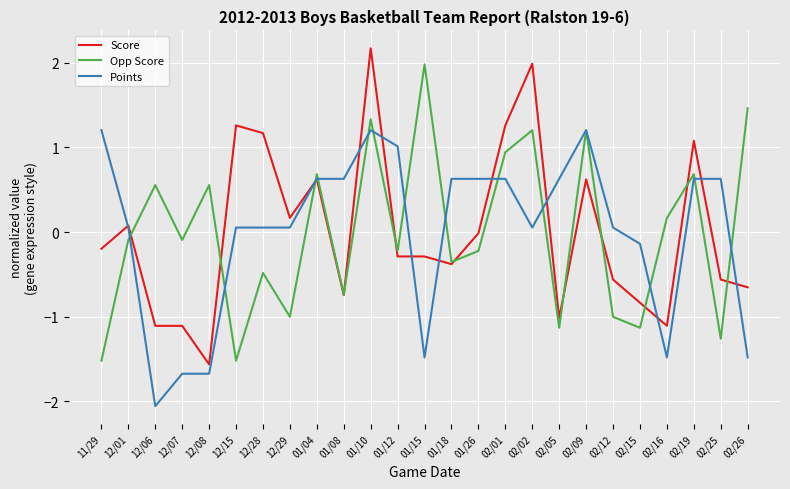

Where do Opp Score and Points first cross each other?

12/01 and 12/06